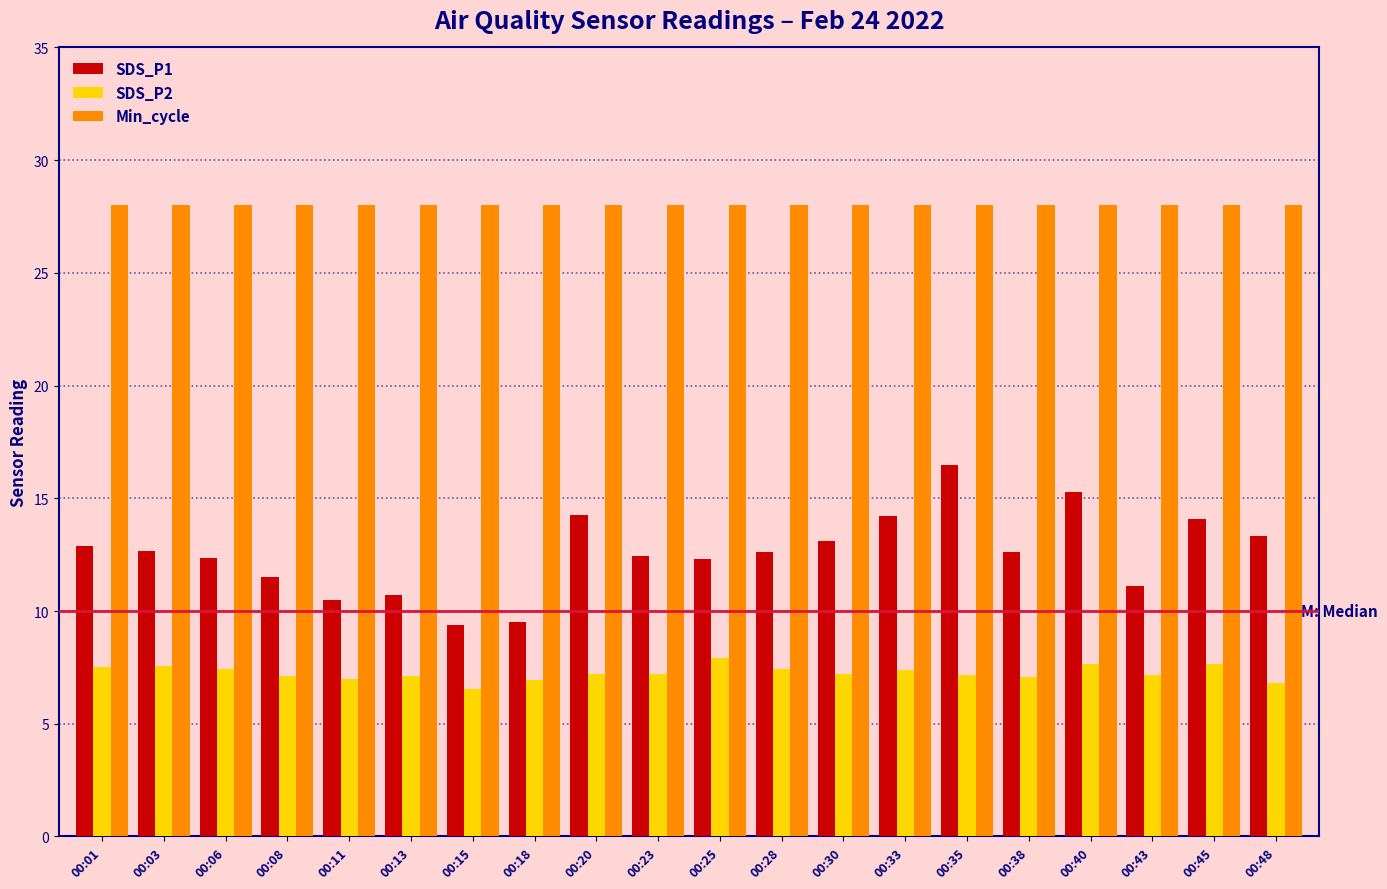

What is the lowest value of the SDS_P1 series?

9.4